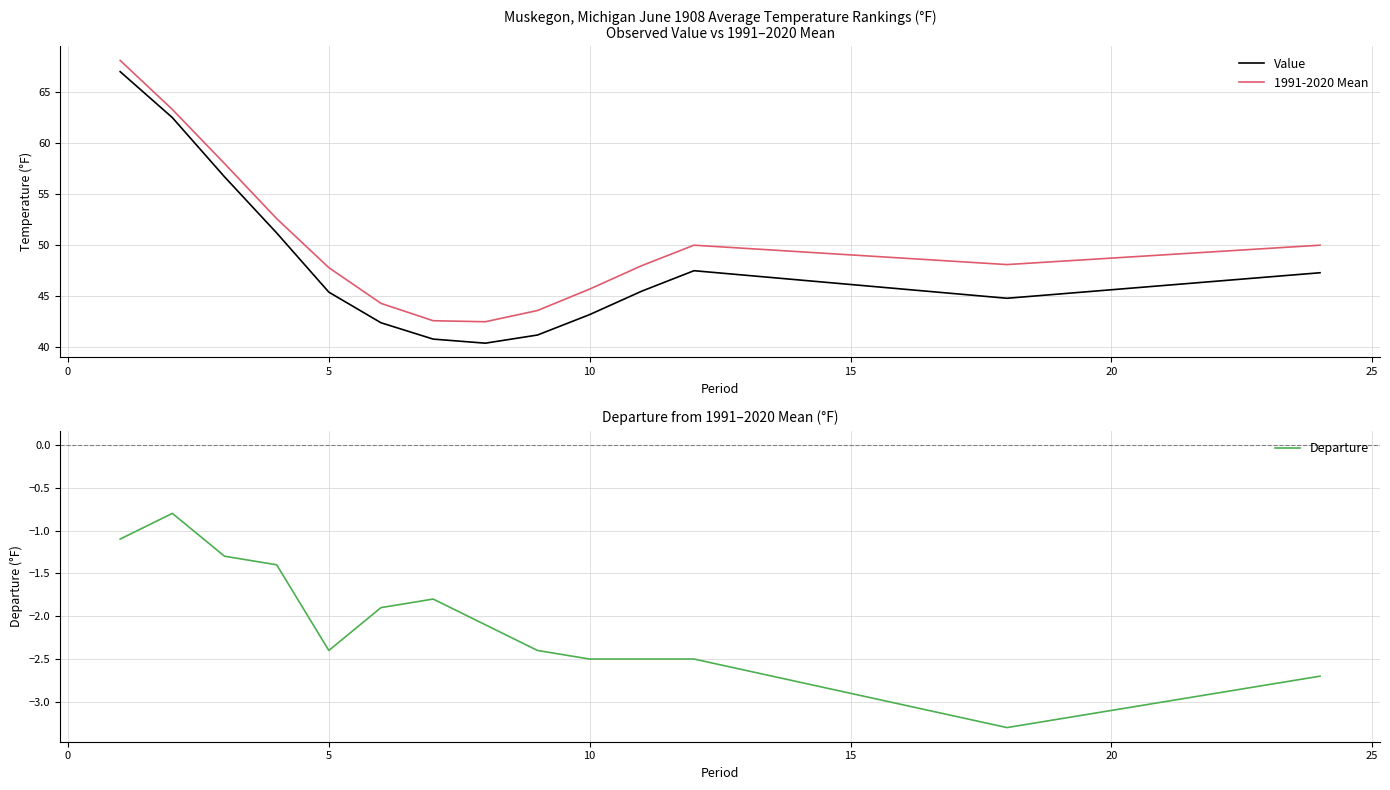

Is this an area chart (filled region under the line)?

No